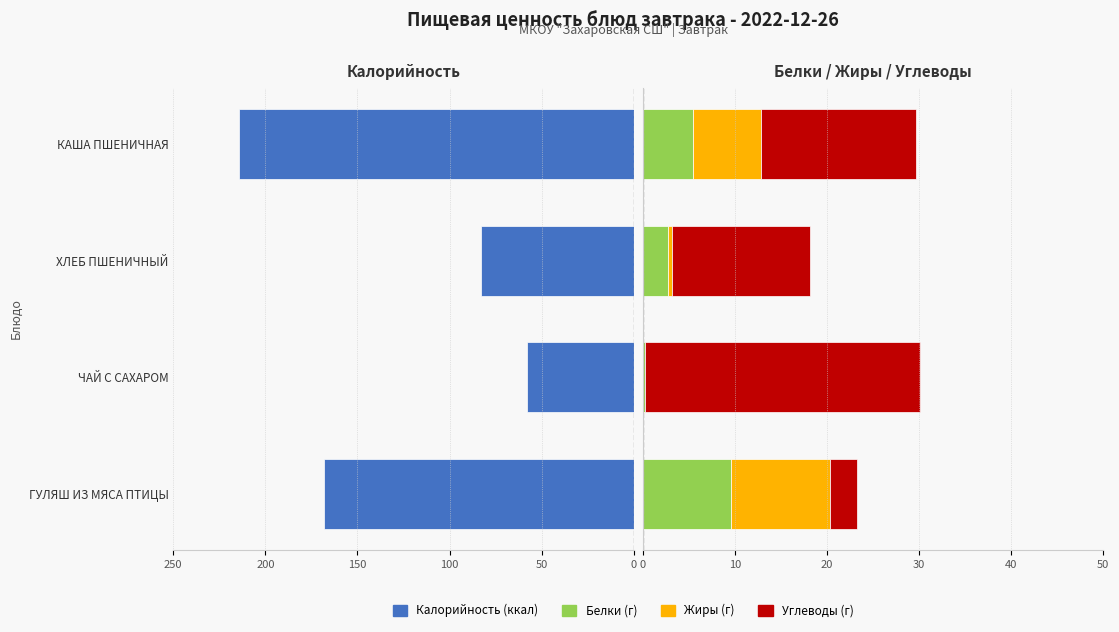

How many data points in Calorie are less than -82?

3